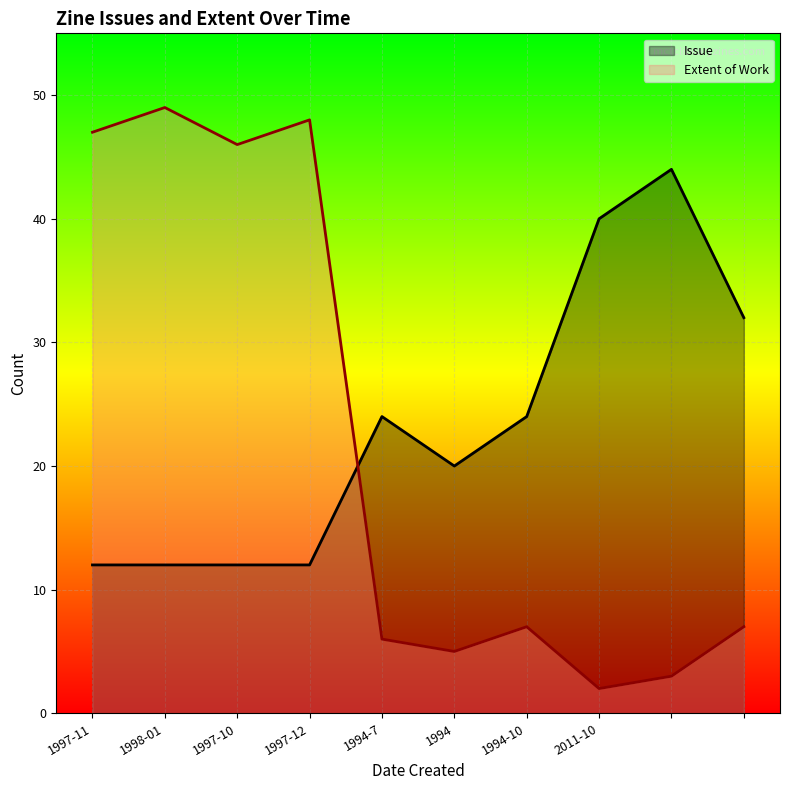

Rank the series at 1997-10 from highest to lowest value.

Extent of Work, Issue